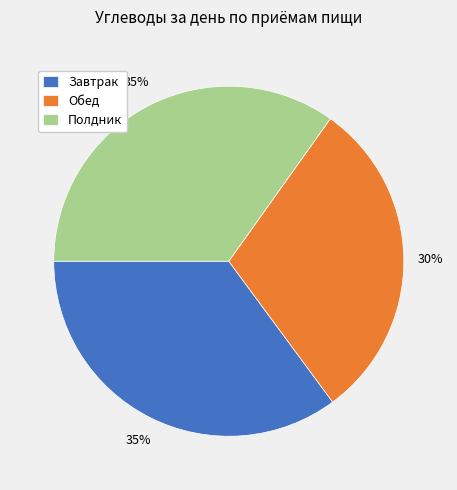

How many slices are in this pie chart?

3